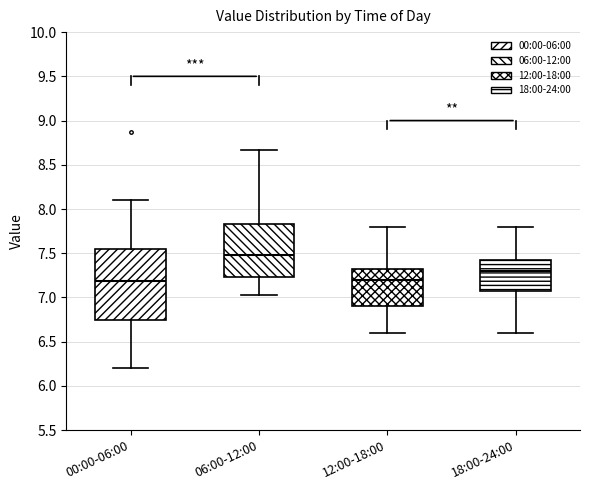

Where is the lower edge of the box for 12:00-18:00 on the y-axis? The values are not printed on the chart, so give them approximately, as read against the axis.

6.90